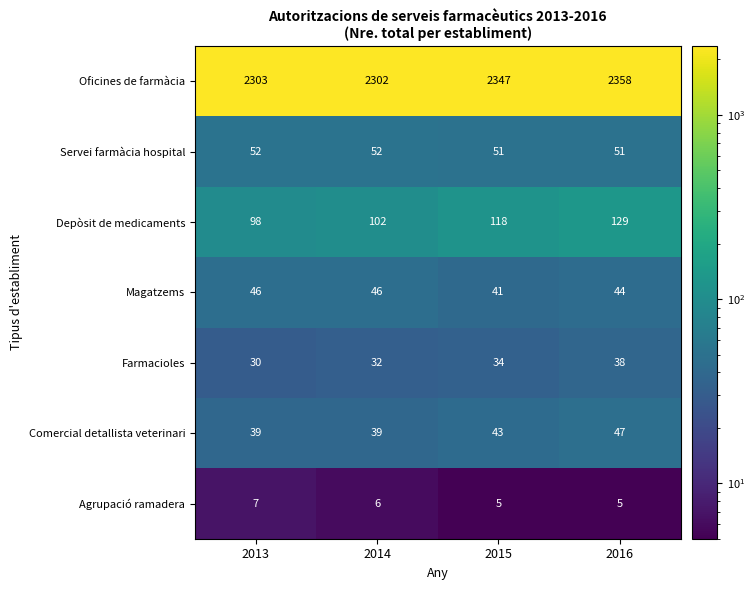

Is it true that Comercial detallista veterinari equals 39 at 2014?

True